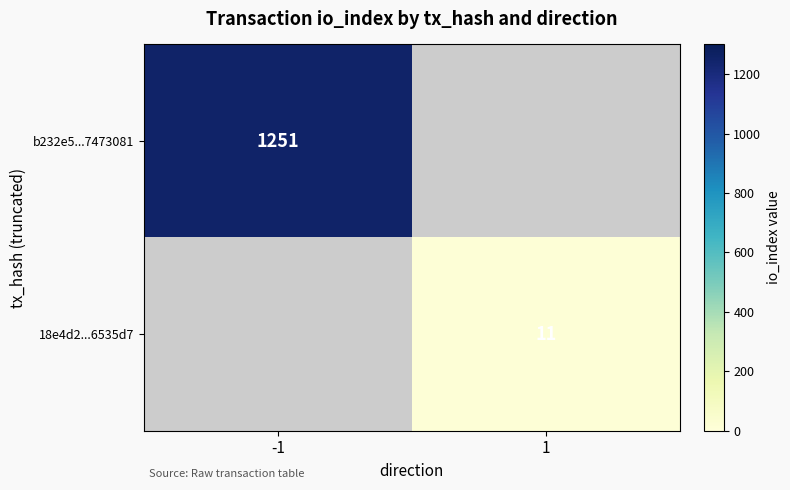

What is the minimum value shown in the chart?

11.0